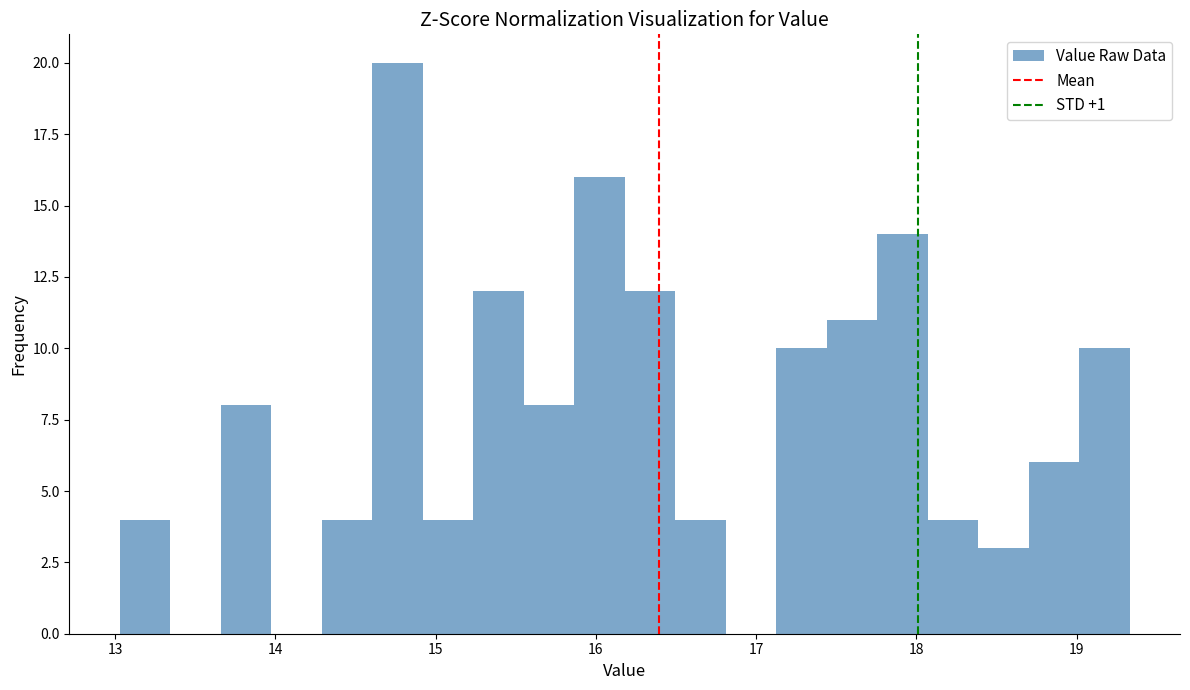

Read against the x-axis, roughly where is the centre of the tallest bar?

14.8